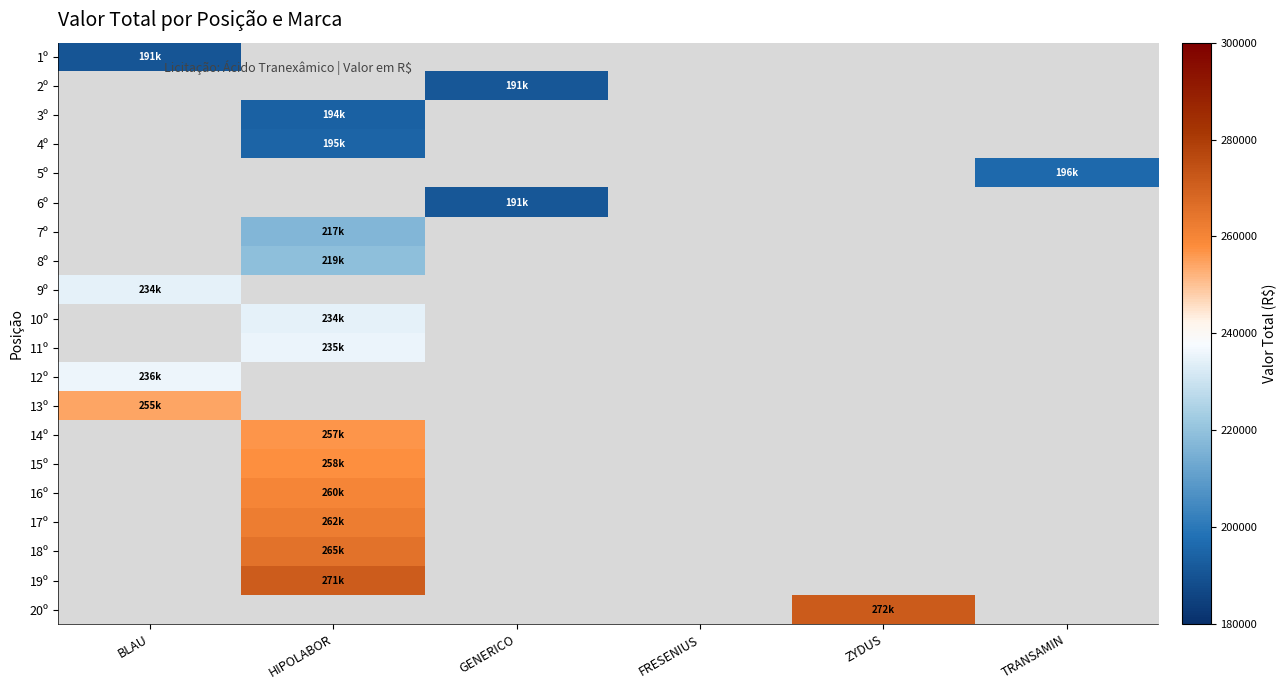

Which category has the lowest value in the 1º series?

BLAU